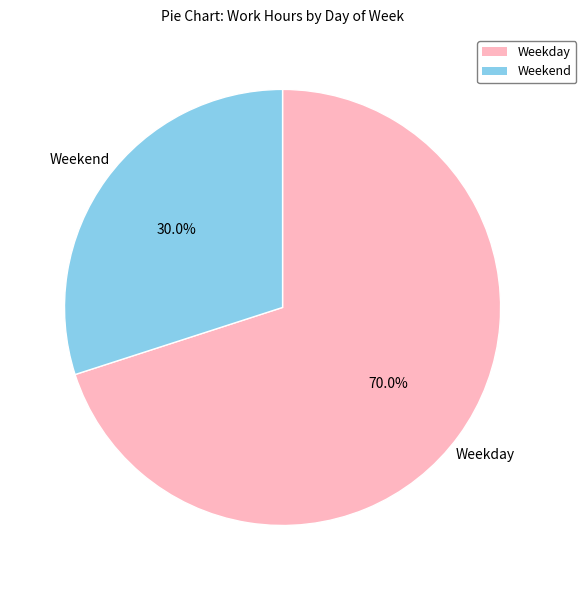

Between Weekend and Weekday, which is larger?

Weekday